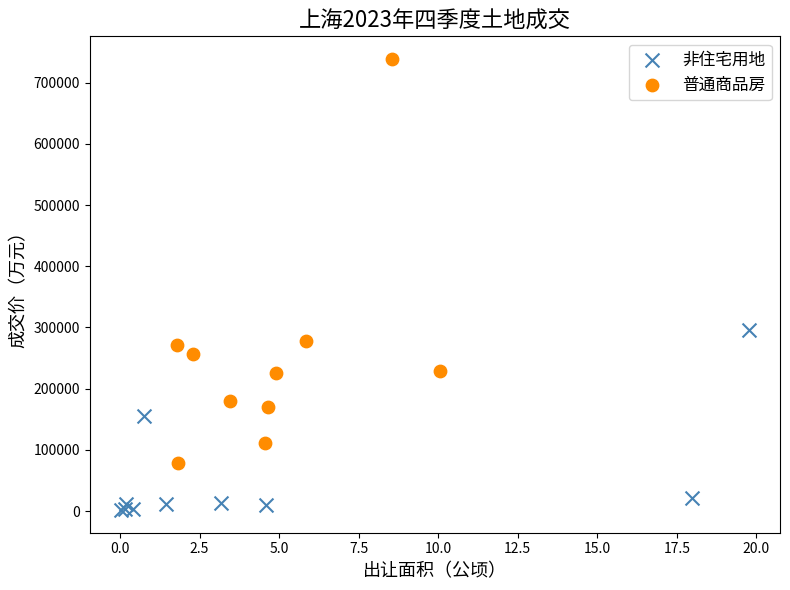

Which series reaches the minimum Y coordinate?

非住宅用地